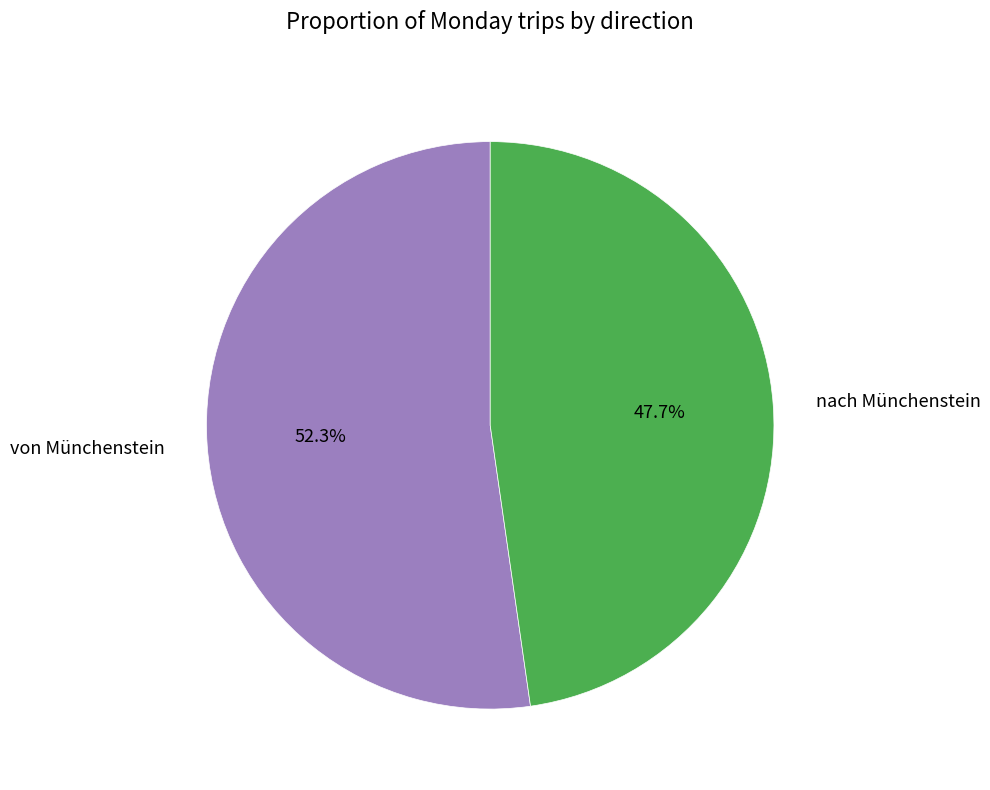

To the nearest percent, what percentage of the pie is nach Münchenstein?

48%